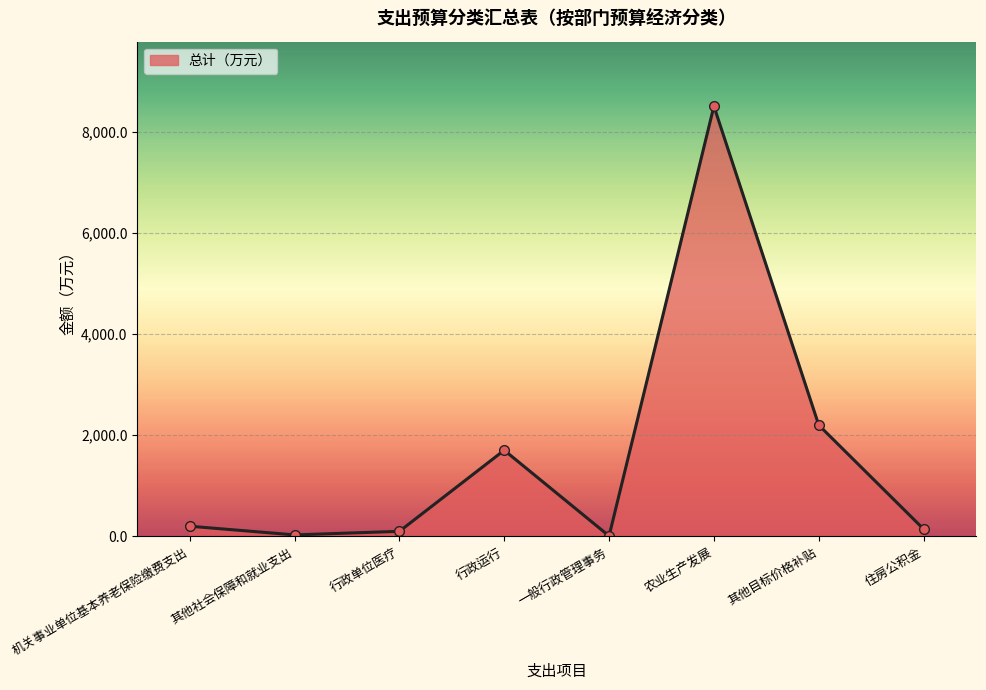

What is the maximum value shown in the chart?

8500.0